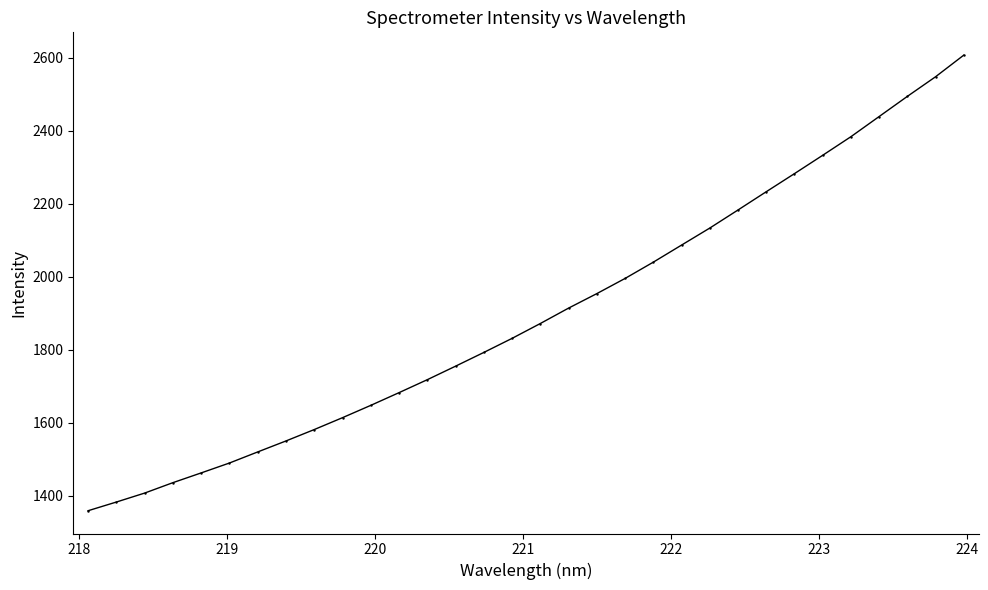

What is the value of the 5th point from the left?

1462.5